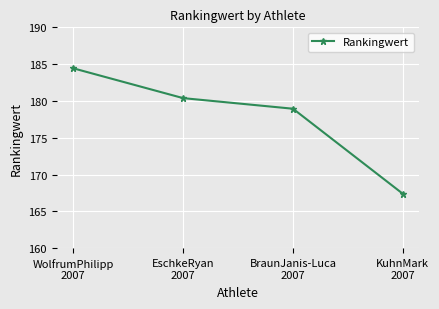

What is the maximum value shown in the chart?

184.4